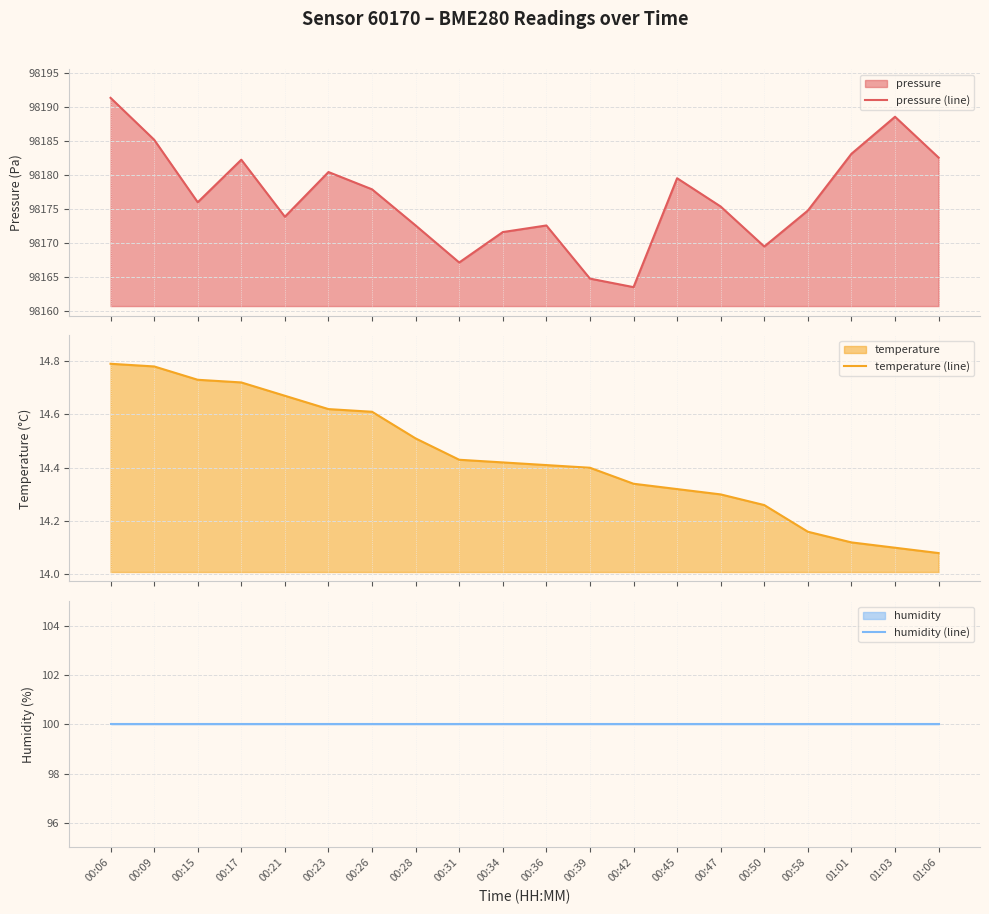

True or false: pressure (line) and temperature (line) intersect in this chart.

False